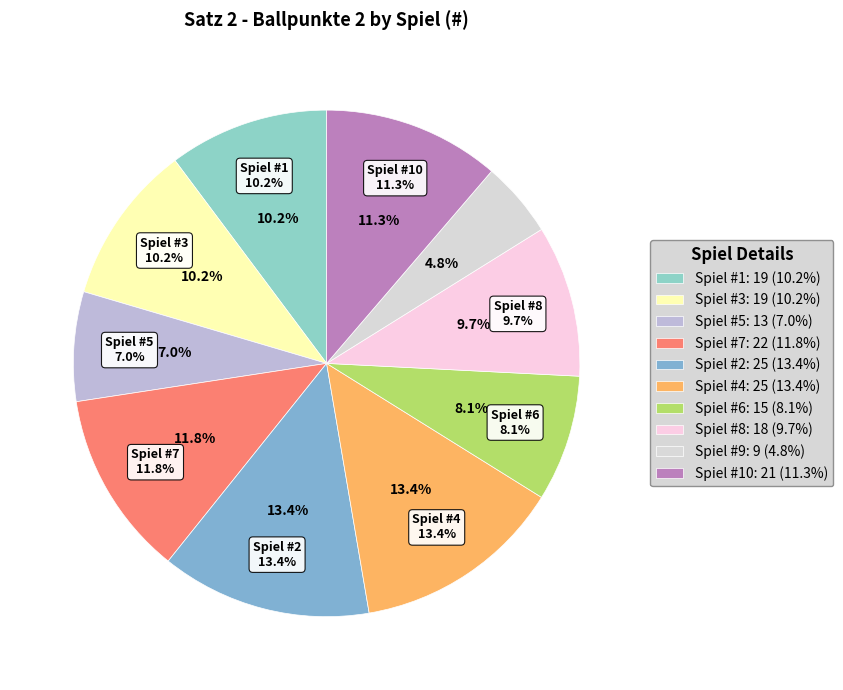

To the nearest percent, what is the combined percentage of 3 and 5?

17%